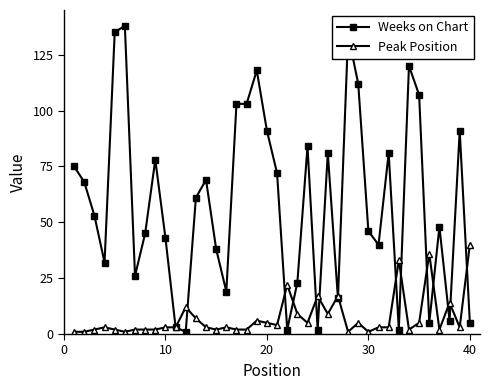

Which series has the widest spread of values?

Weeks on Chart